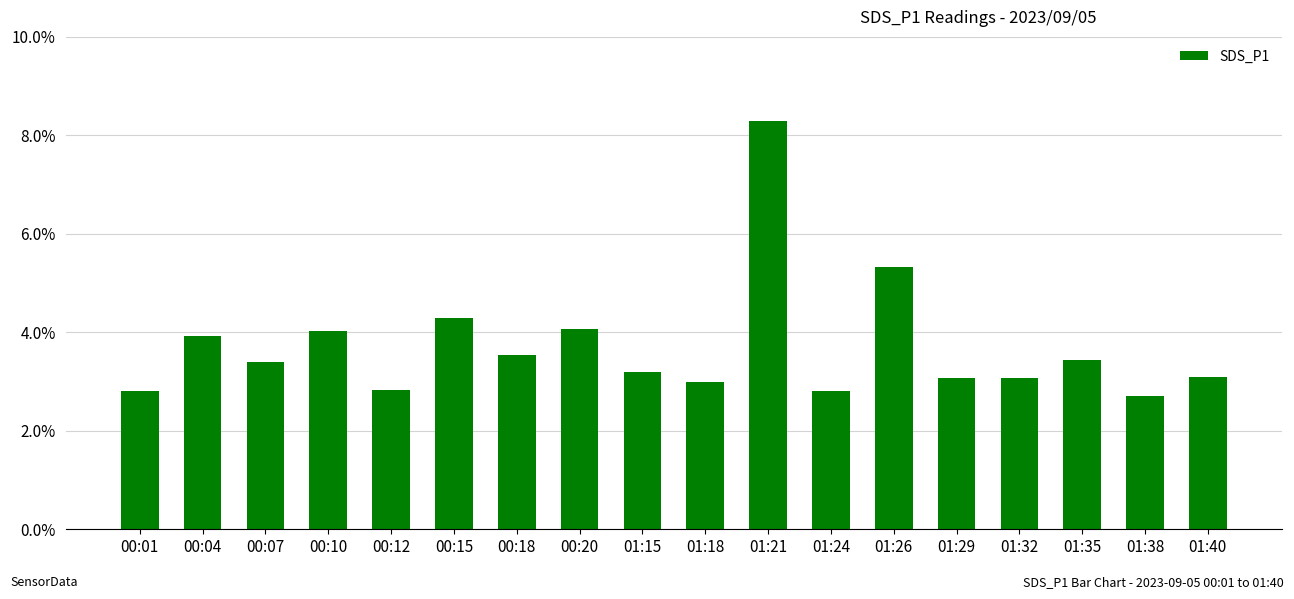

What is the ratio of the value at 01:15 to the value at 01:40?

1.0